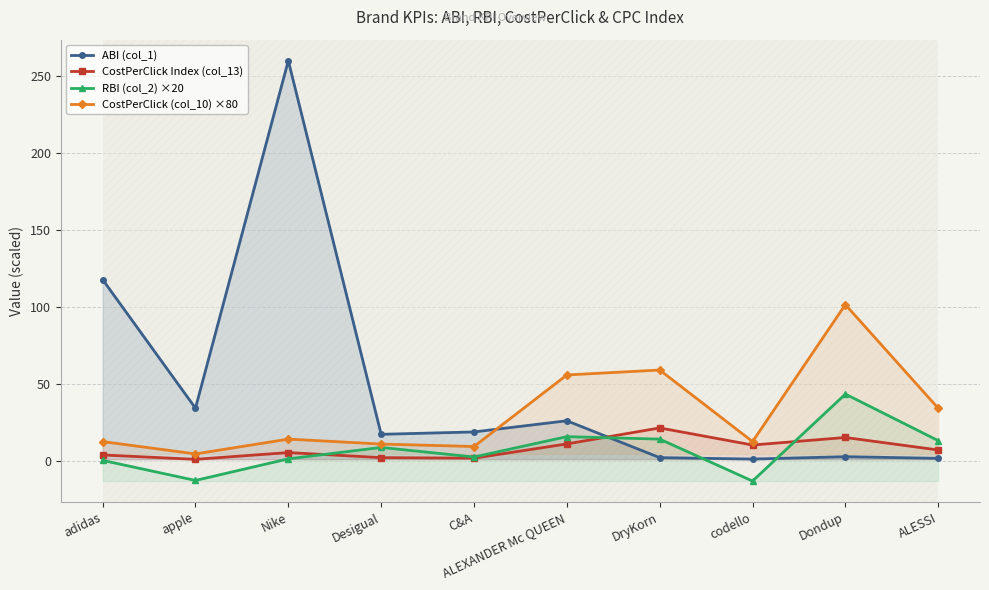

Which has a higher value, Nike or Desigual?

Nike